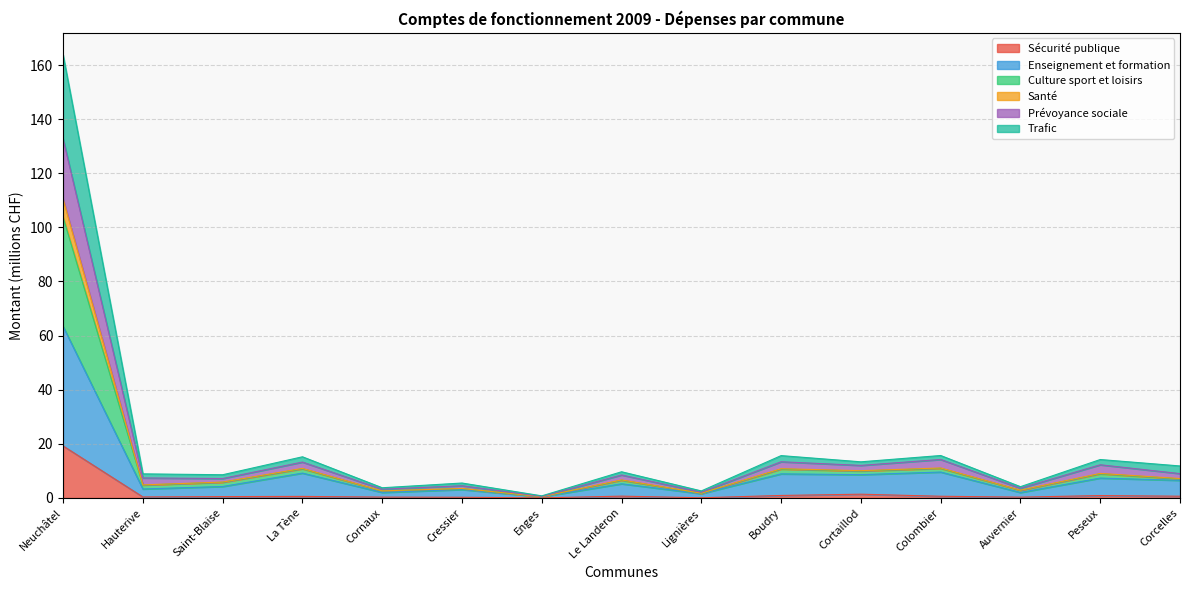

What is the label of the 2nd point from the left?

Hauterive